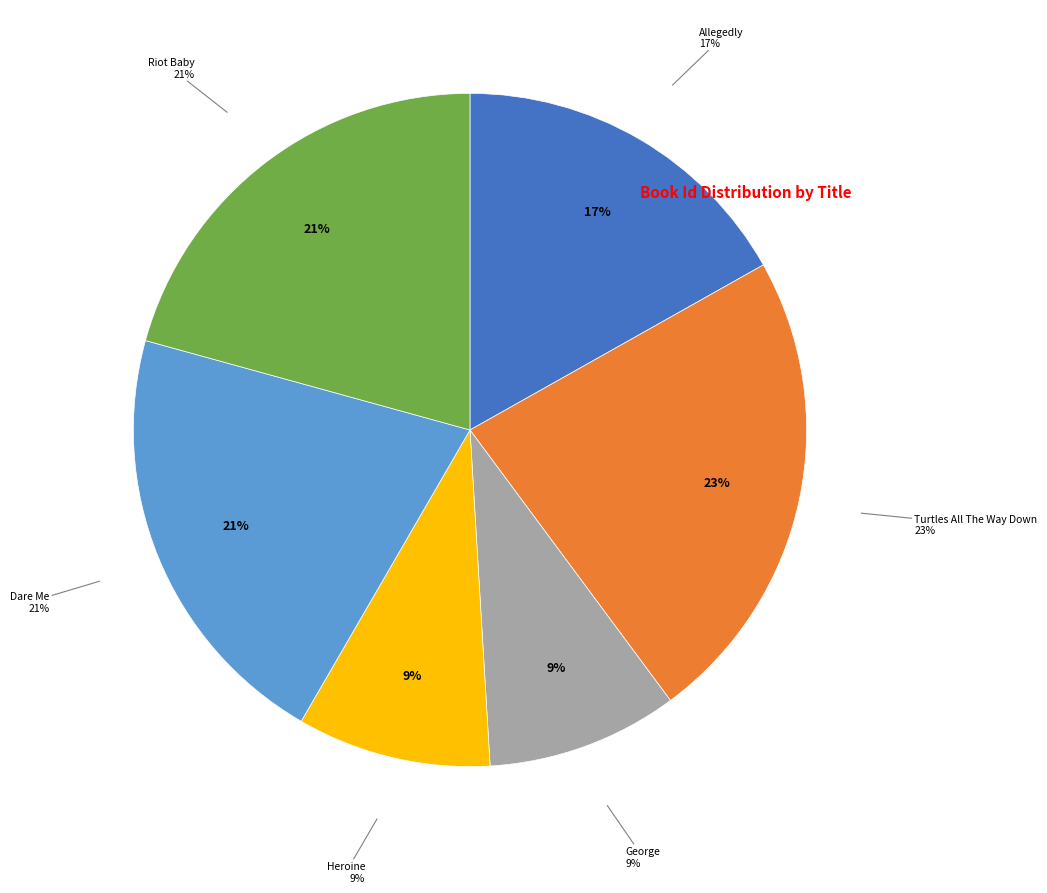

How many slices are in this pie chart?

6